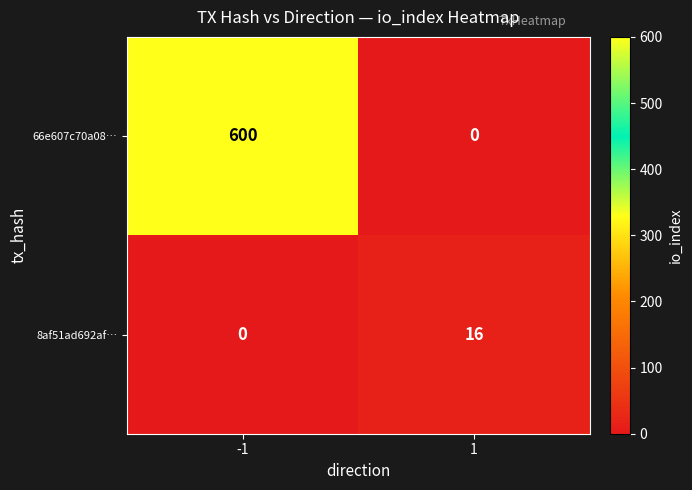

At which category does the chart reach its peak across all series?

-1